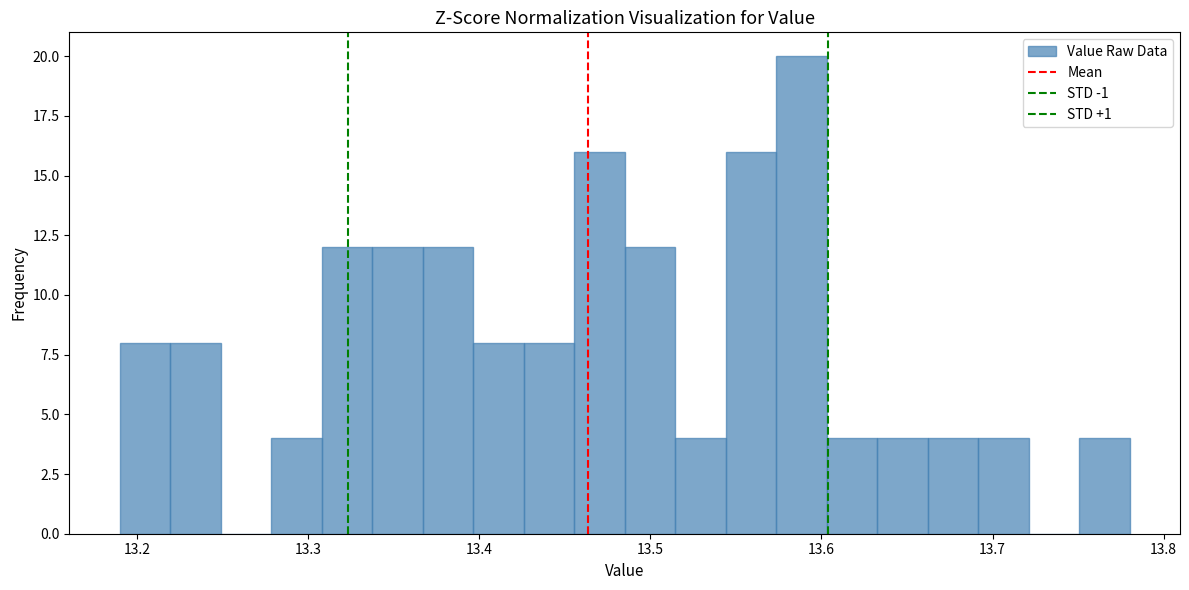

Around what value on the x-axis is the tallest bar? Give the approximate position of its centre, as read against the axis.

13.59